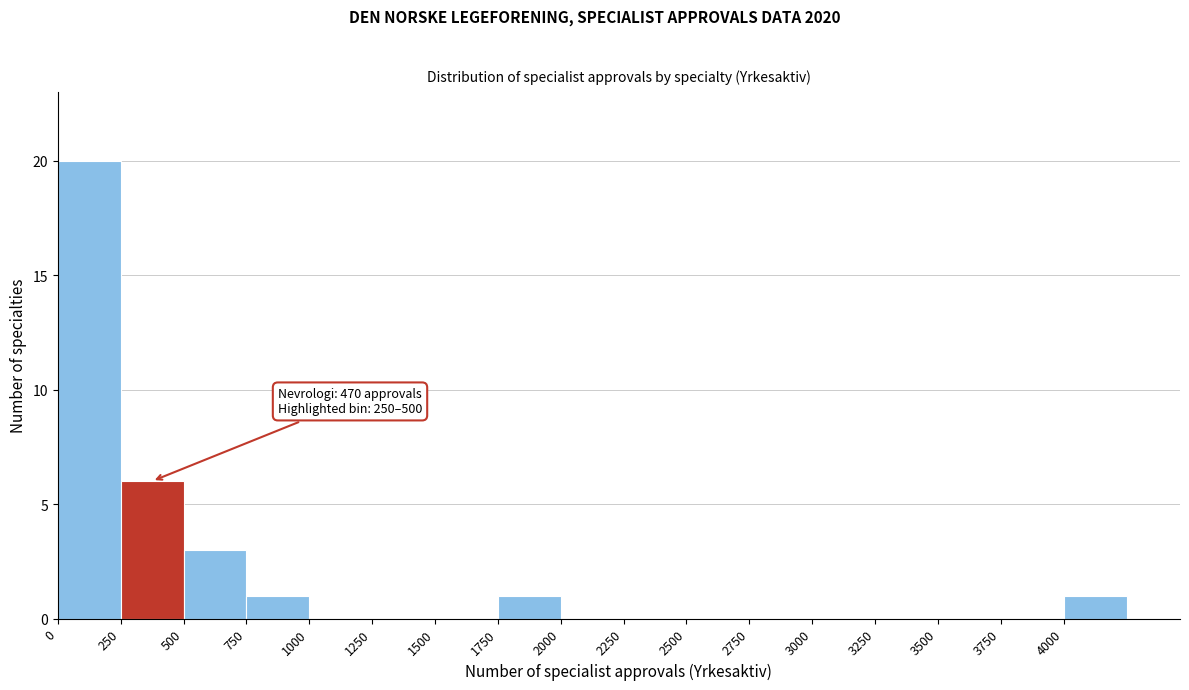

Over which range of the x-axis is the bar tallest?

0 to 250